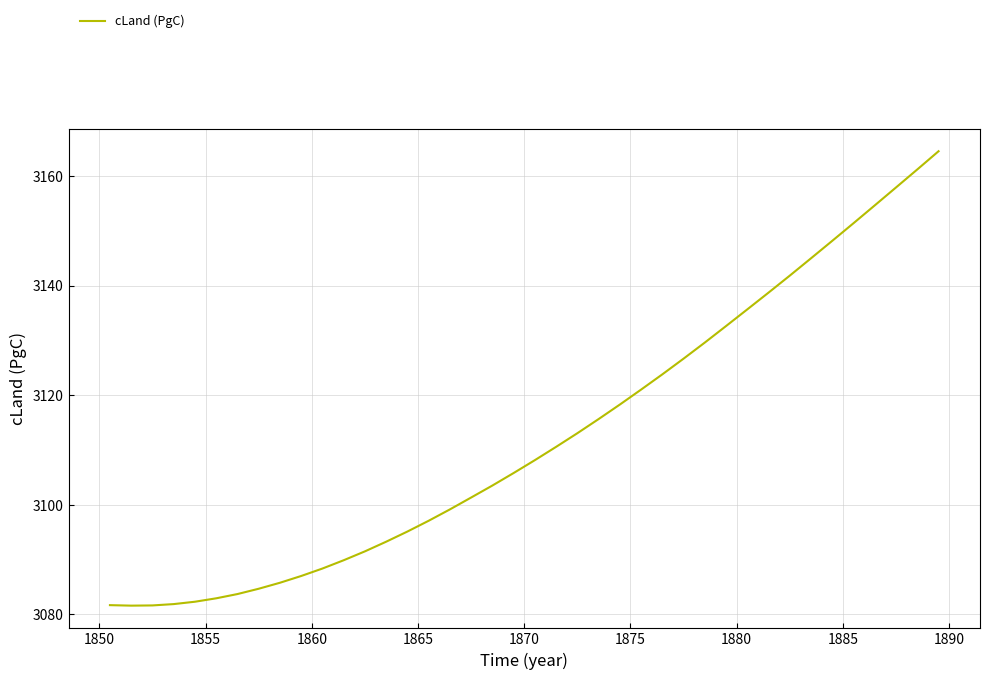

What is the difference between the maximum and minimum values?

82.9